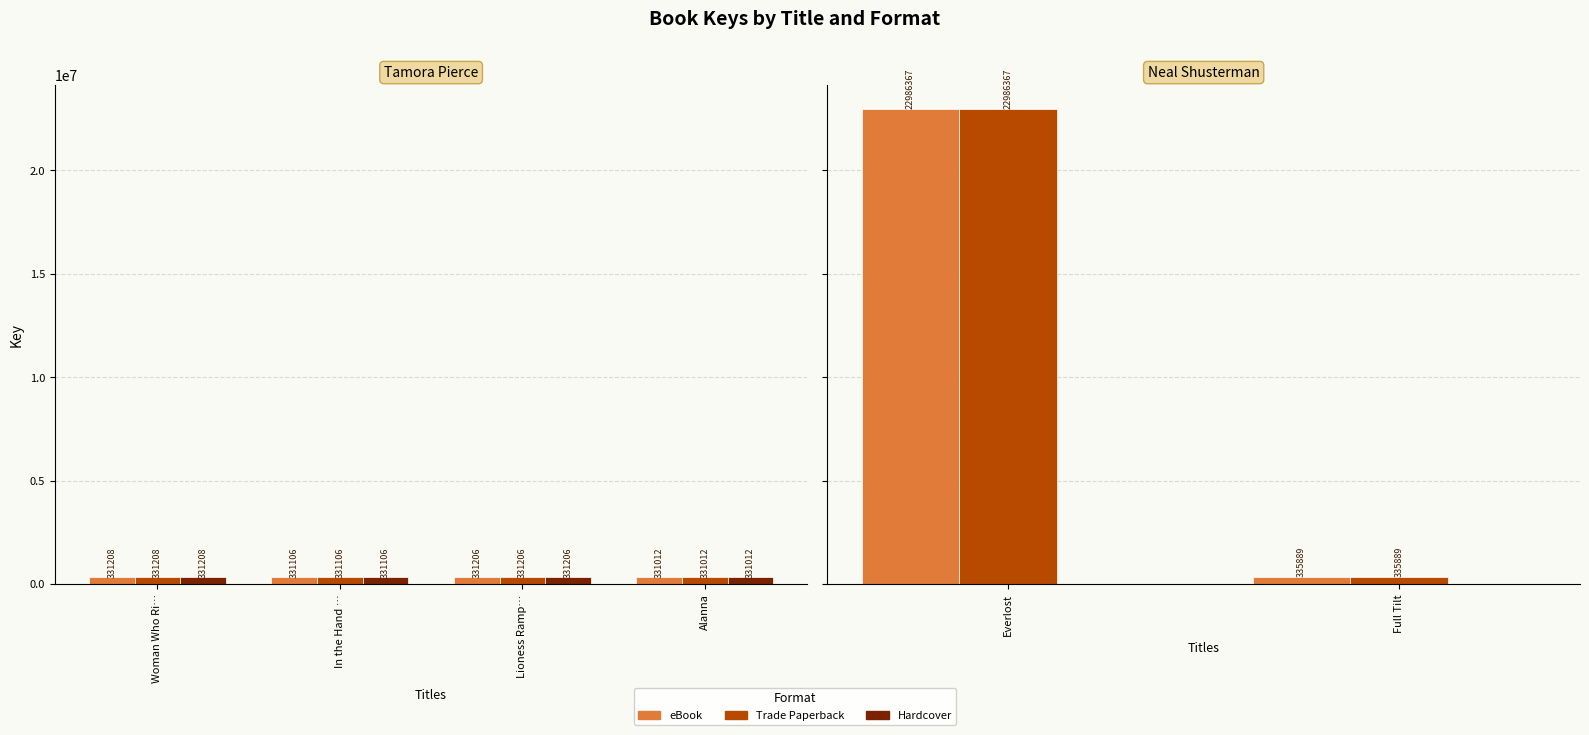

Which series has the widest spread of values?

eBook